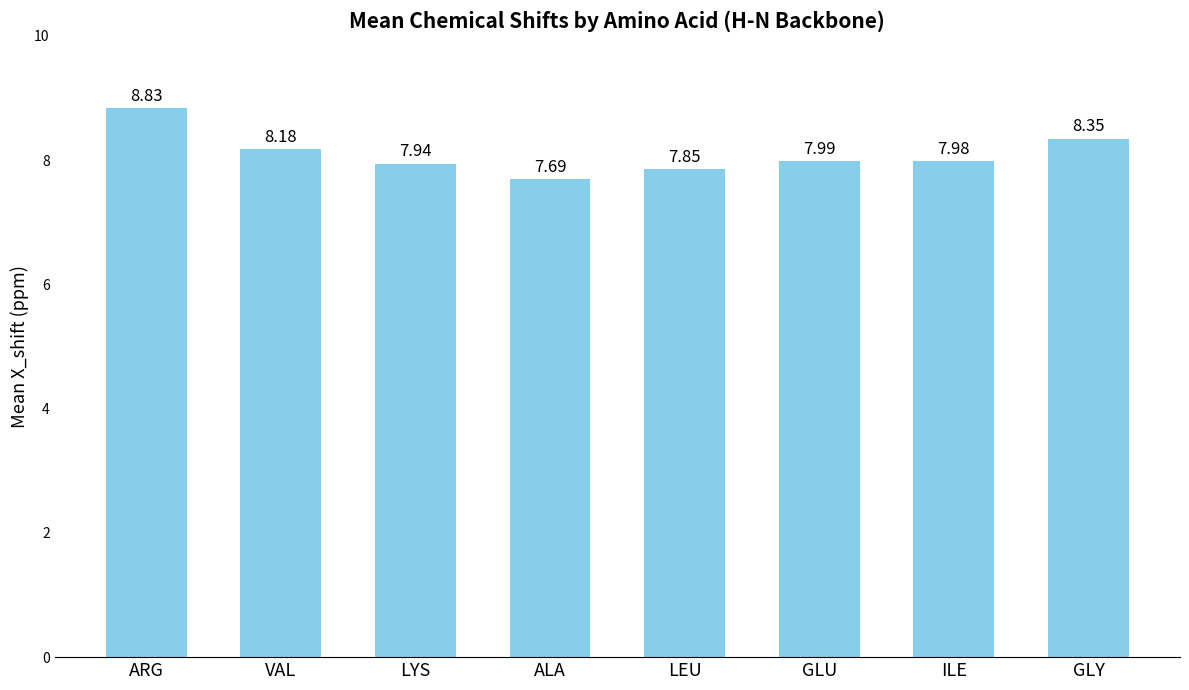

Approximately how many times larger is the value at ARG compared to GLU?

1.1